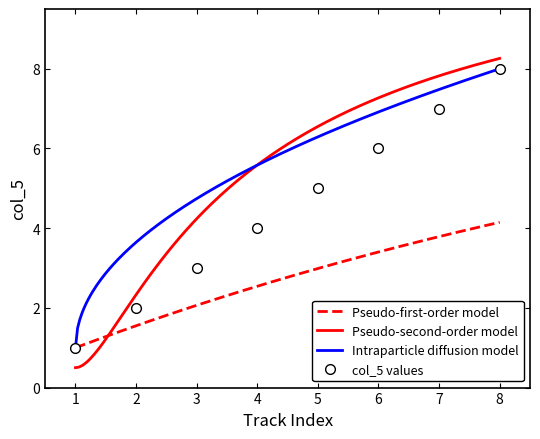

True or false: col_5 values has a value of 3 at 2.

False